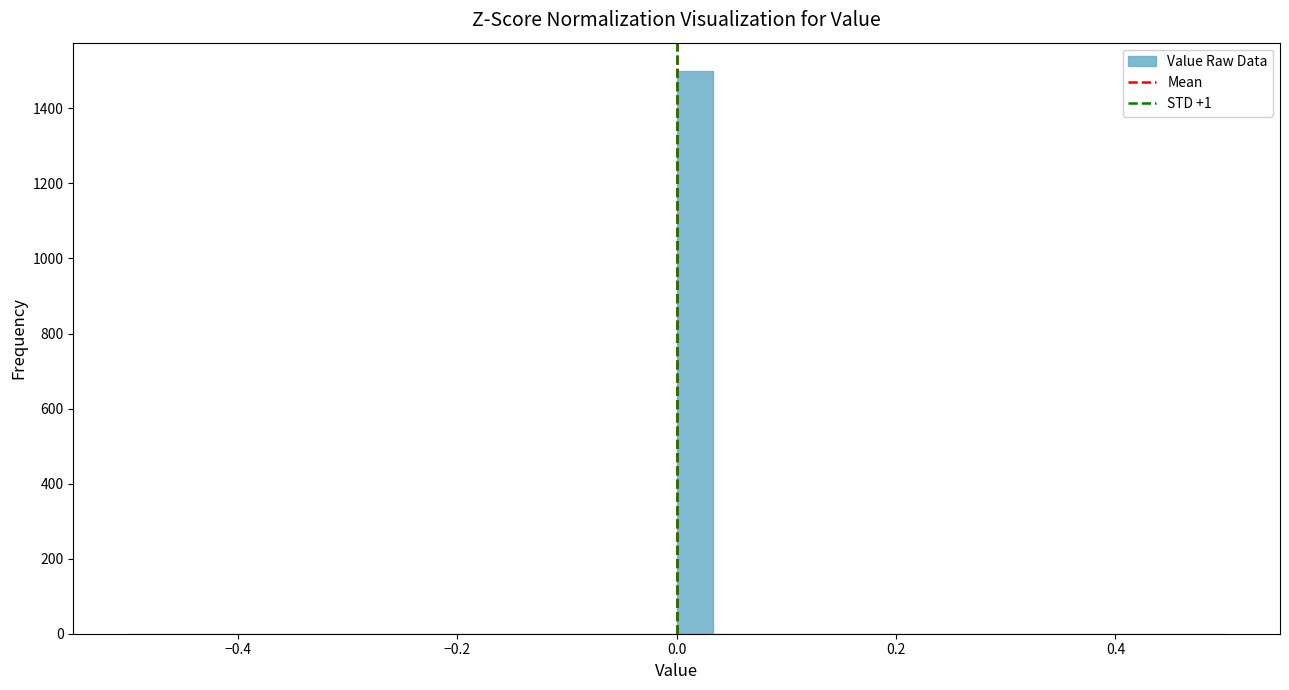

Read against the x-axis, roughly where is the centre of the tallest bar?

0.02